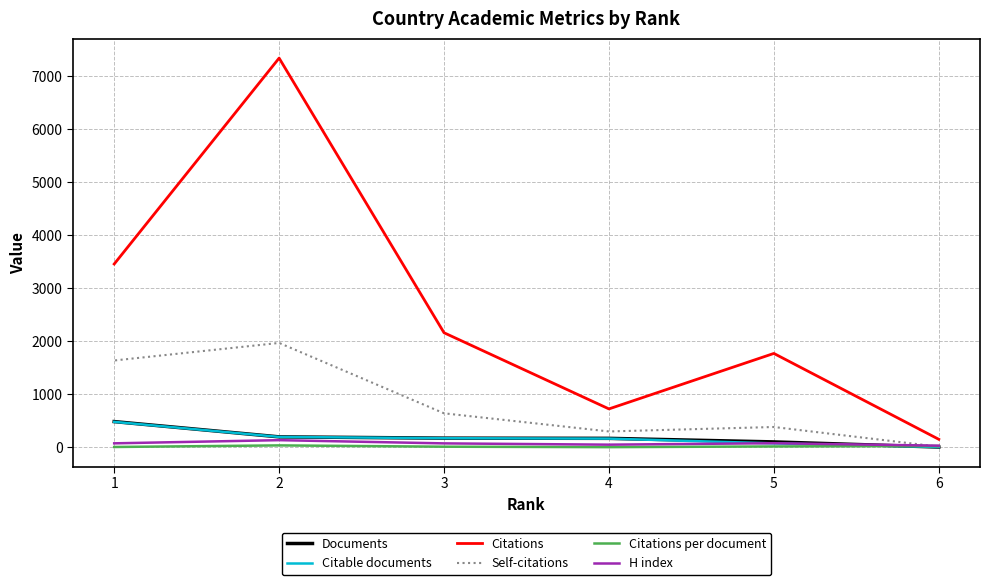

What is the difference between the highest and lowest values at 4?

720.7